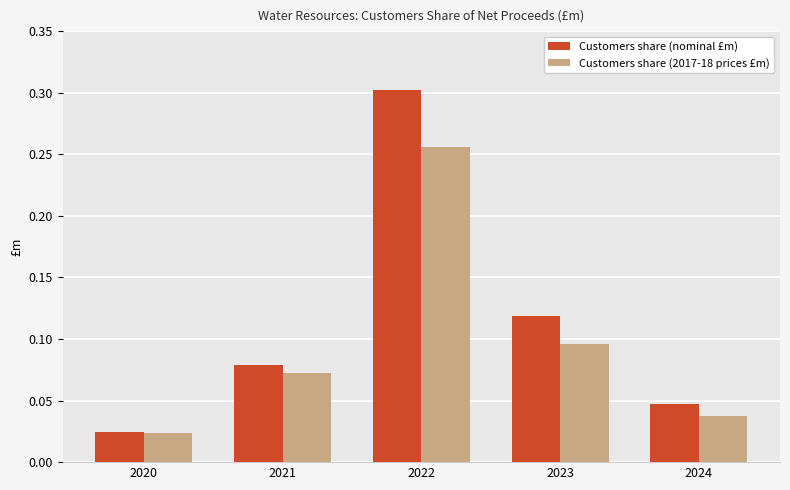

What is the sum of all Customers share (nominal £m) values?

0.6